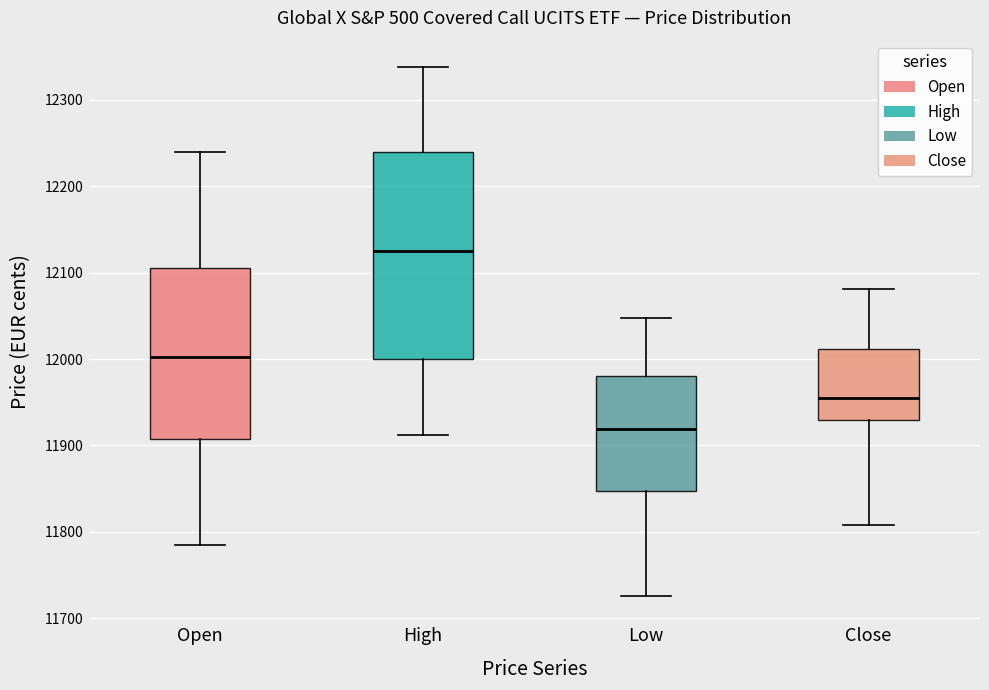

Reading left to right, transcribe this box plot: for each box, give where its median line is, the range the box spans, and where its two whiskers end, as read against the y-axis. The values are not printed on the chart, so give them approximately, as read against the axis.

Open: median 12000, box 11910 to 12110, whiskers 11790 to 12240
High: median 12130, box 12000 to 12240, whiskers 11910 to 12340
Low: median 11920, box 11850 to 11980, whiskers 11730 to 12050
Close: median 11960, box 11930 to 12010, whiskers 11810 to 12080